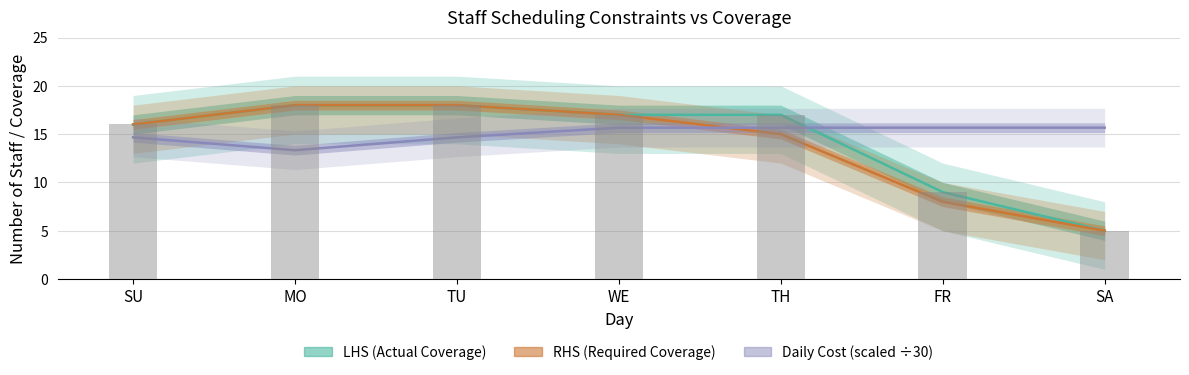

Which category has the lowest value across all series?

SA